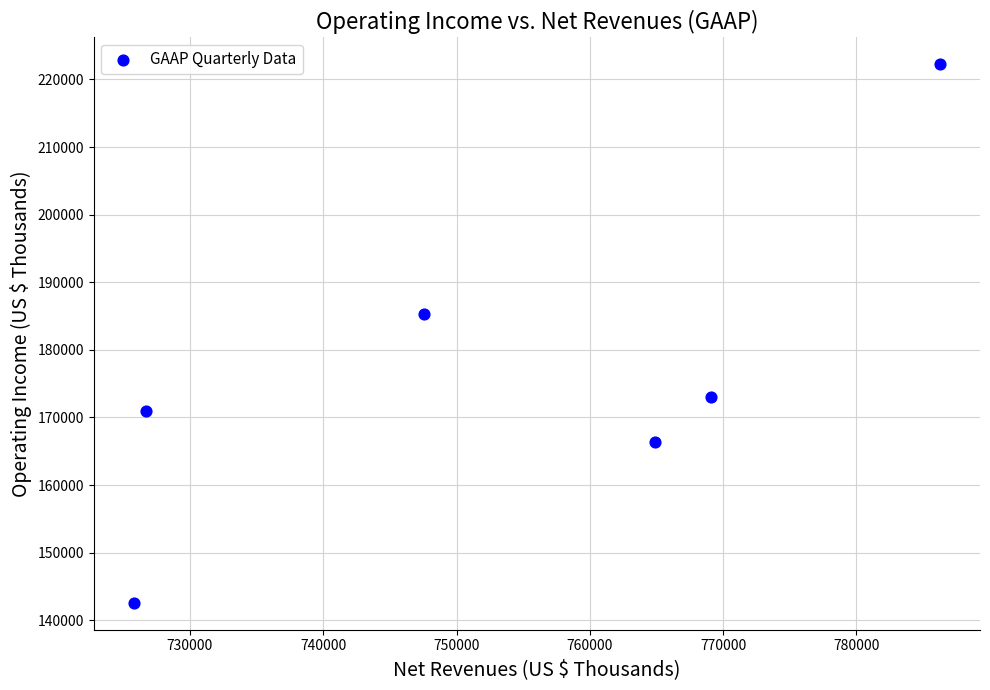

What is the range of Y values (max minus min)?

79664